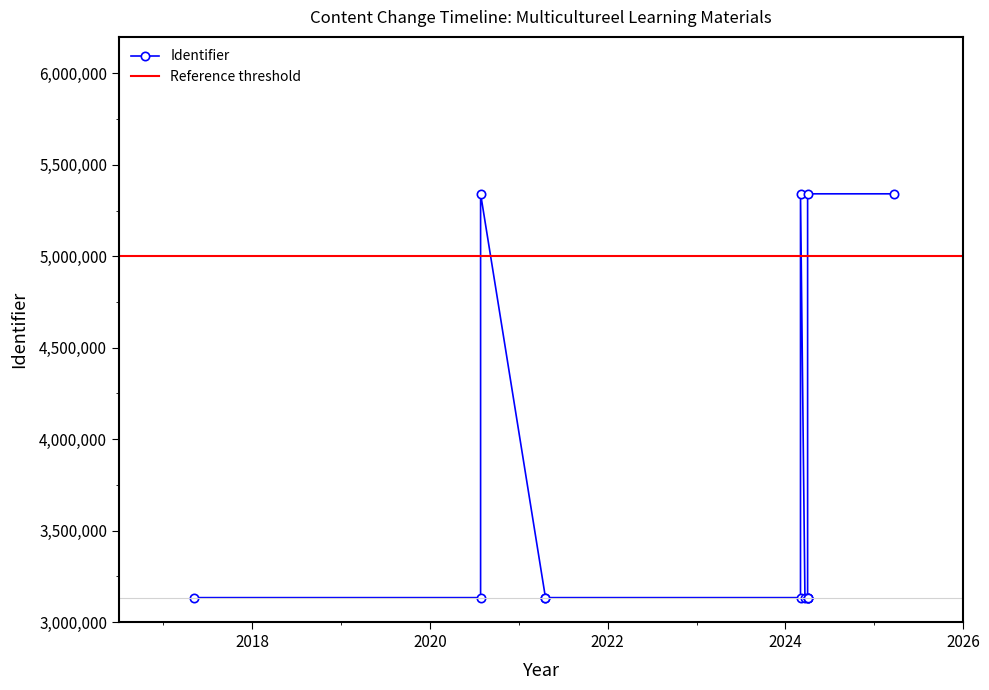

What is the minimum value shown in the chart?

3133726